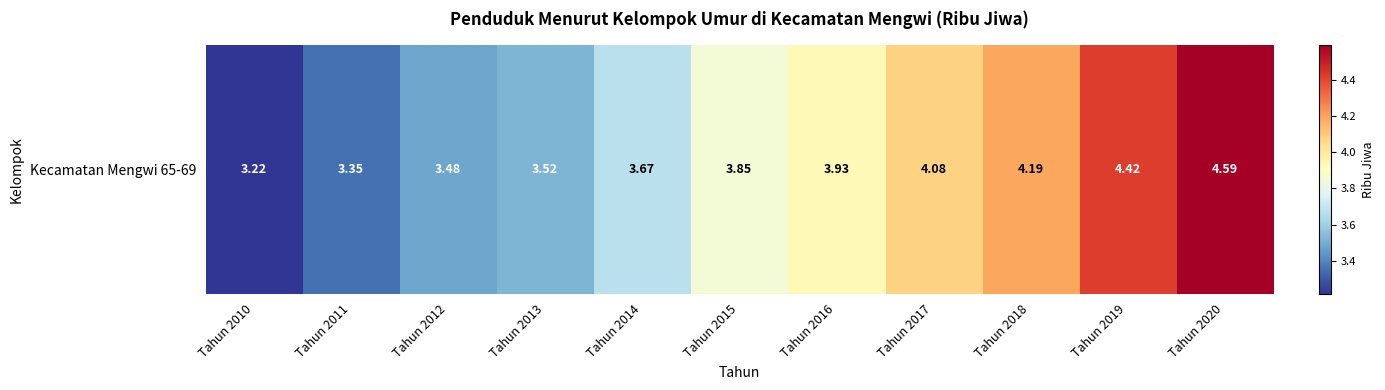

How many data points does each series have?

11